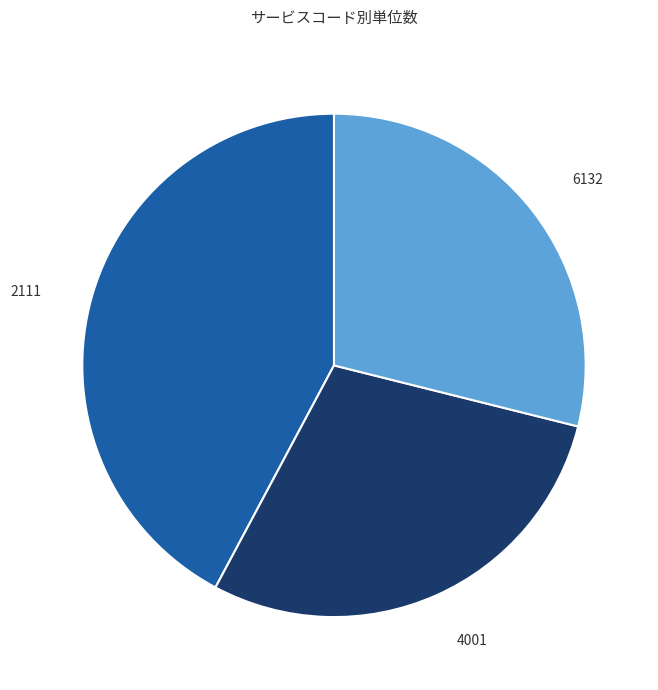

Is there a majority slice in this chart?

No